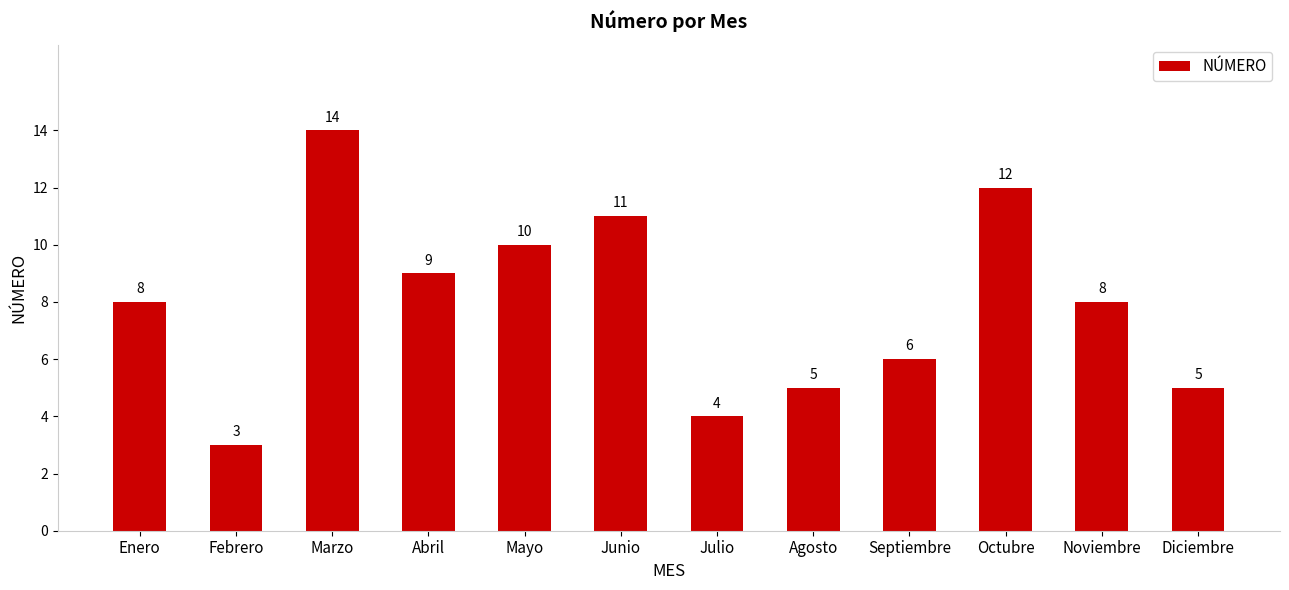

What is the label of the 3rd bar from the right?

Octubre